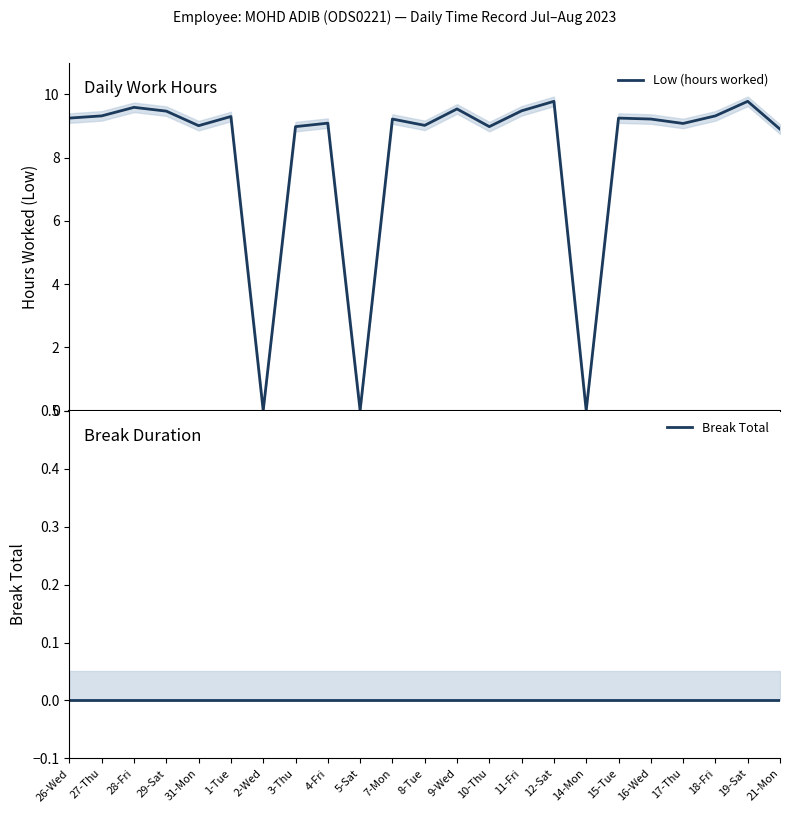

The Low (hours worked) series shows 9.1 at 4-Fri. True or false?

True